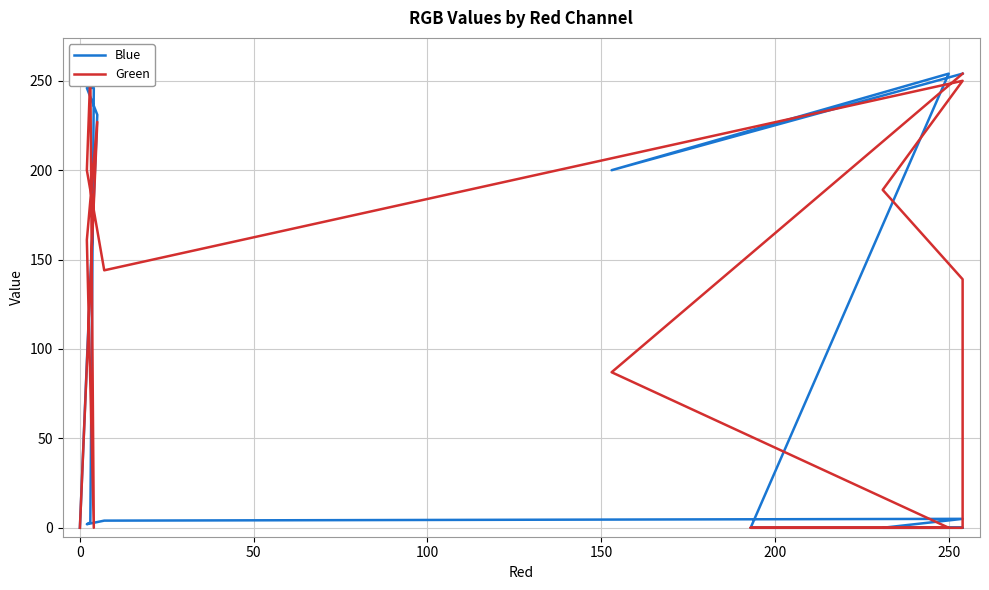

How many intersections are there between Green and Blue?

1